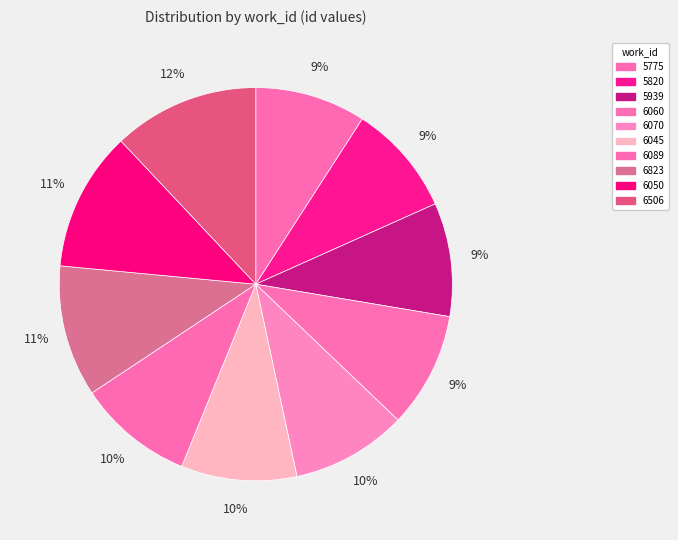

Which category has the biggest portion of the pie?

6506